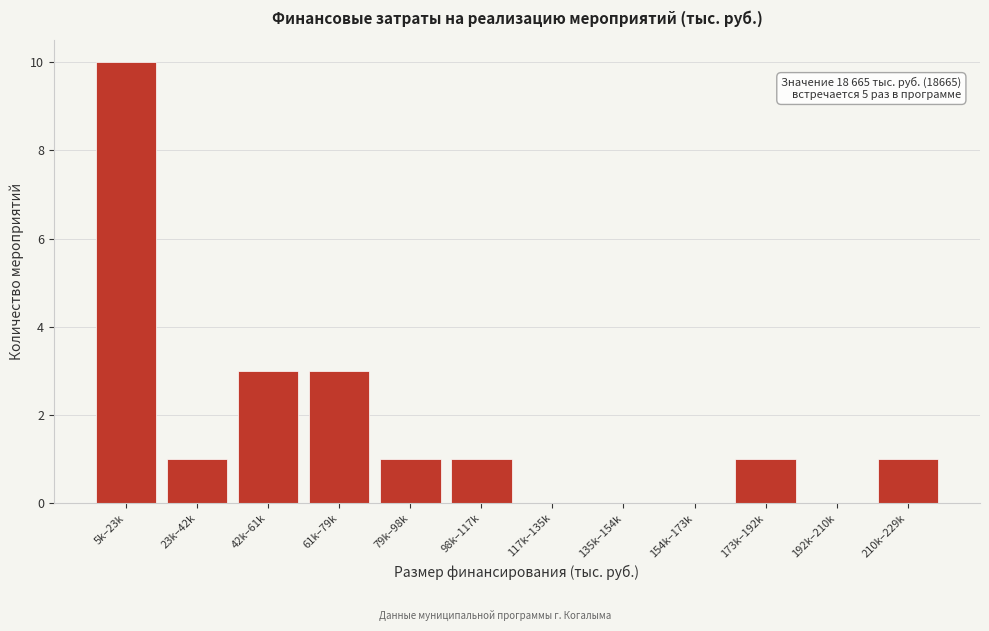

Reading left to right, transcribe all the data shown in this chart.

5k–23k=10	23k–42k=1	42k–61k=3	61k–79k=3	79k–98k=1	98k–117k=1	117k–135k=0	135k–154k=0	154k–173k=0	173k–192k=1	192k–210k=0	210k–229k=1